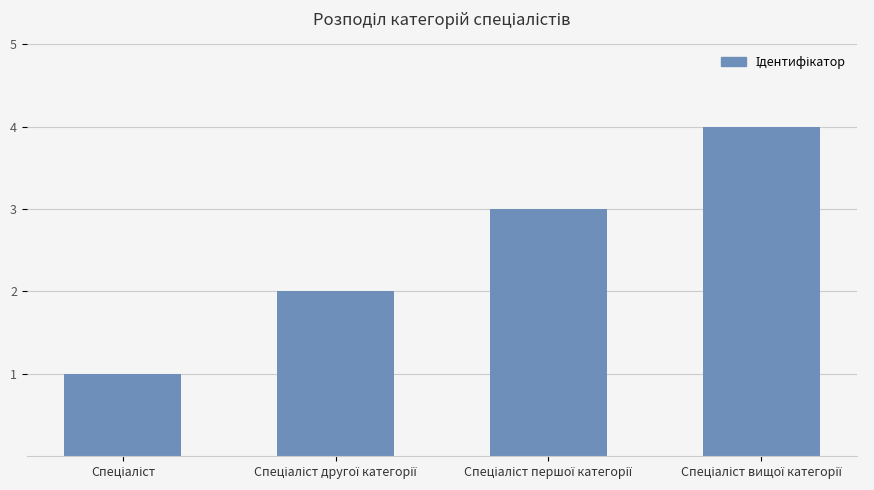

What is the difference between the maximum and minimum values?

3